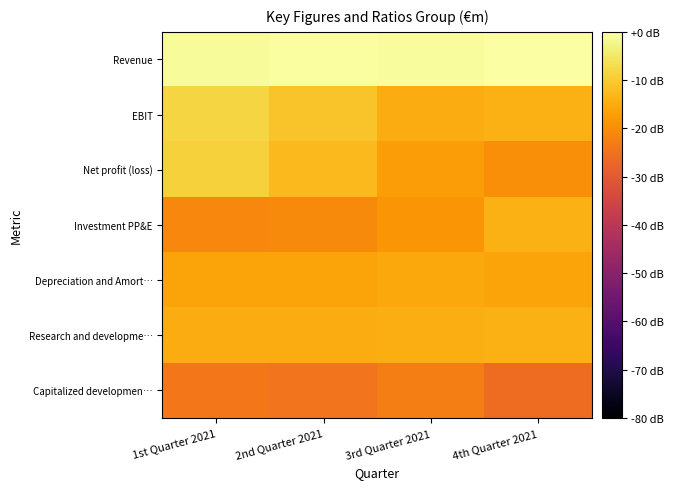

At which category is the sum across all series the highest?

1st Quarter 2021